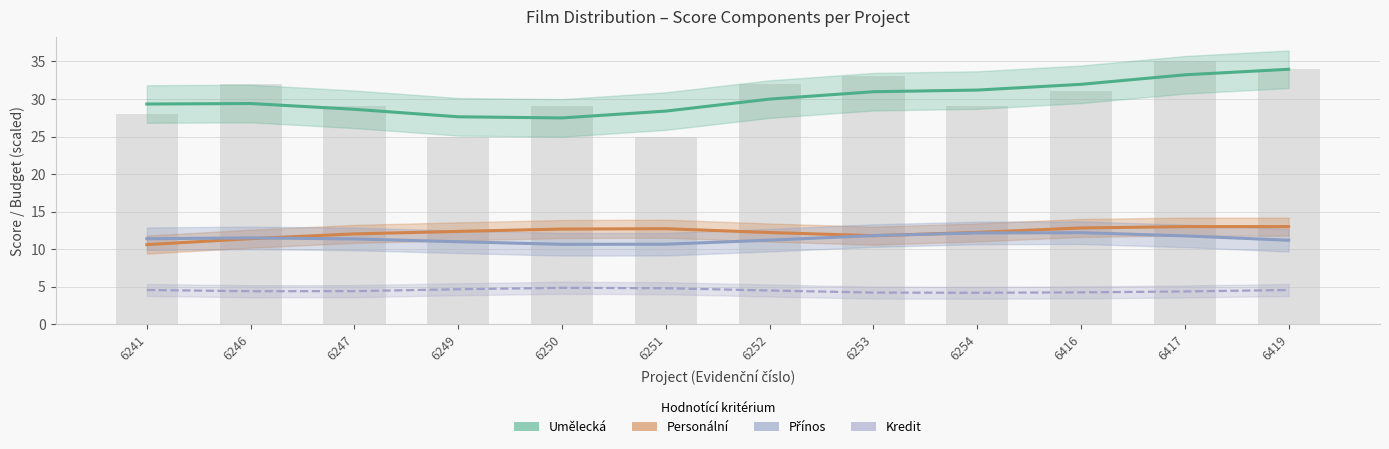

Is it true that Kredit equals 4.5 at 6252?

True